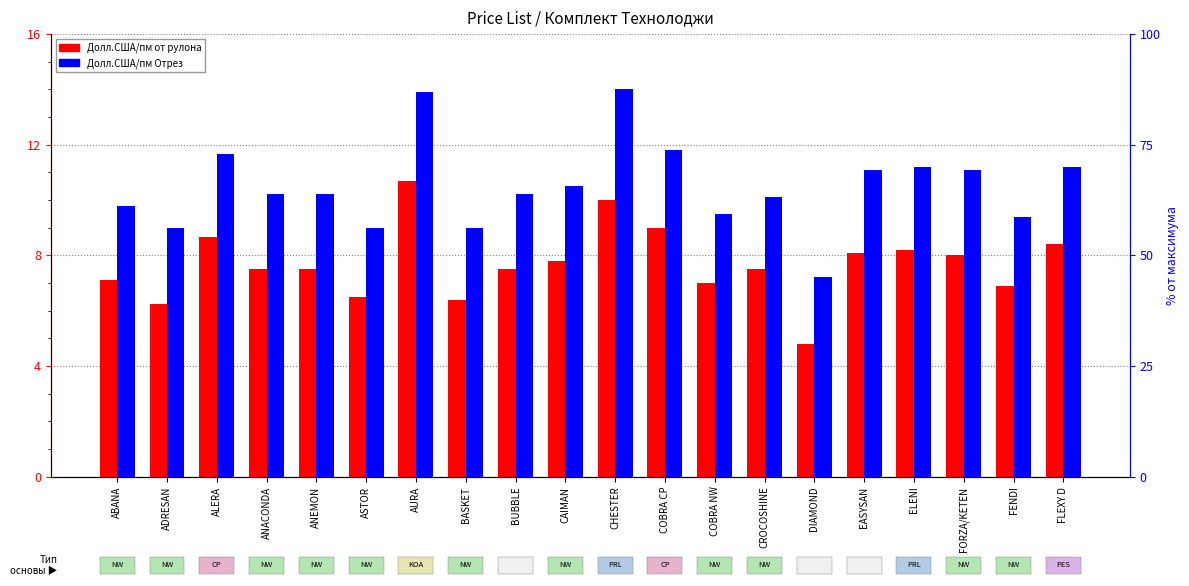

What is the approximate value of Долл.США/пм от рулона at CHESTER?

10.0